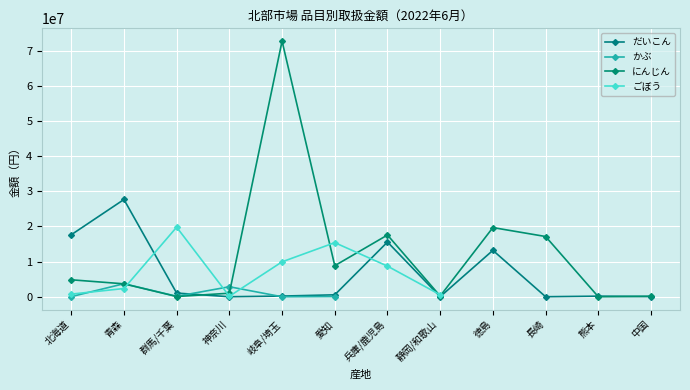

What is the sum of all だいこん values?

76214440